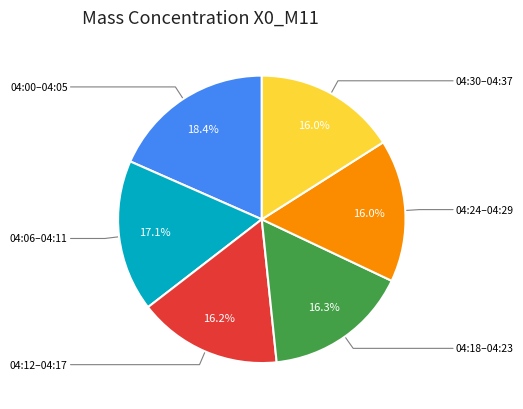

What is the largest slice in the pie chart?

04:00–04:05